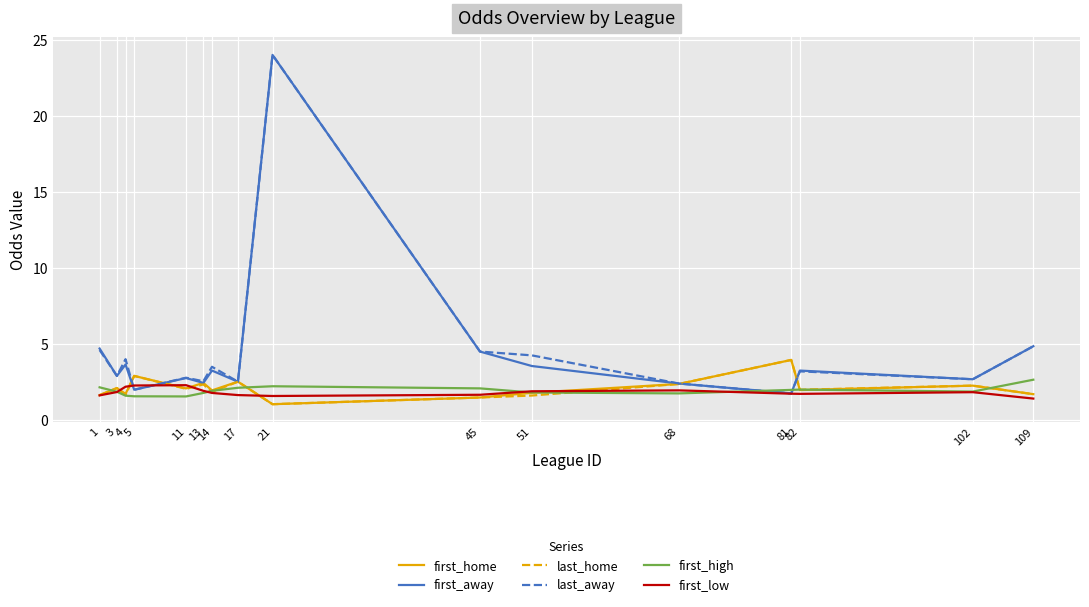

Where does the last_away series first go above 3?

1